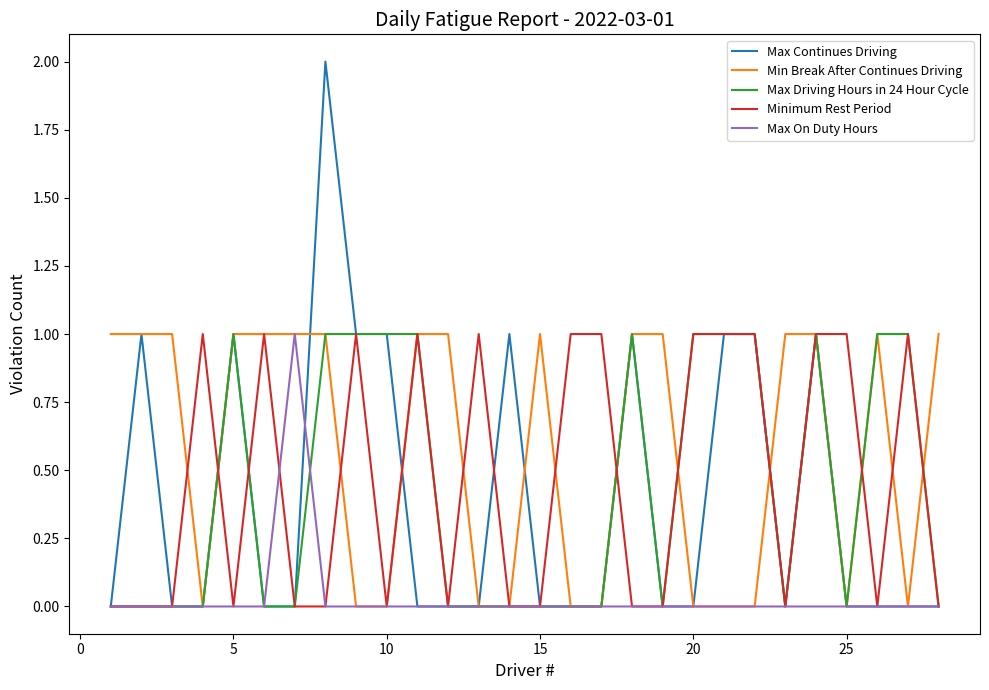

What is the maximum value for Min Break After Continues Driving?

1